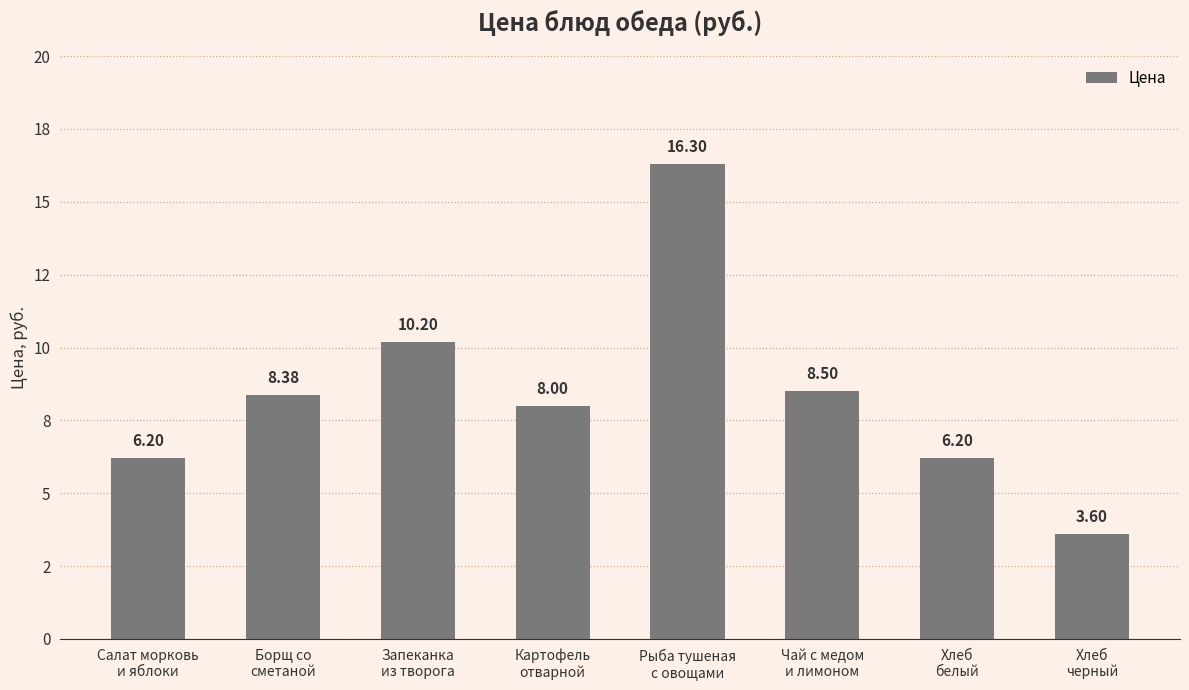

Reading left to right, what are all the values shown in this chart?

Салат морковь
и яблоки=6.2	Борщ со
сметаной=8.4	Запеканка
из творога=10.2	Картофель
отварной=8.0	Рыба тушеная
с овощами=16.3	Чай с медом
и лимоном=8.5	Хлеб
белый=6.2	Хлеб
черный=3.6